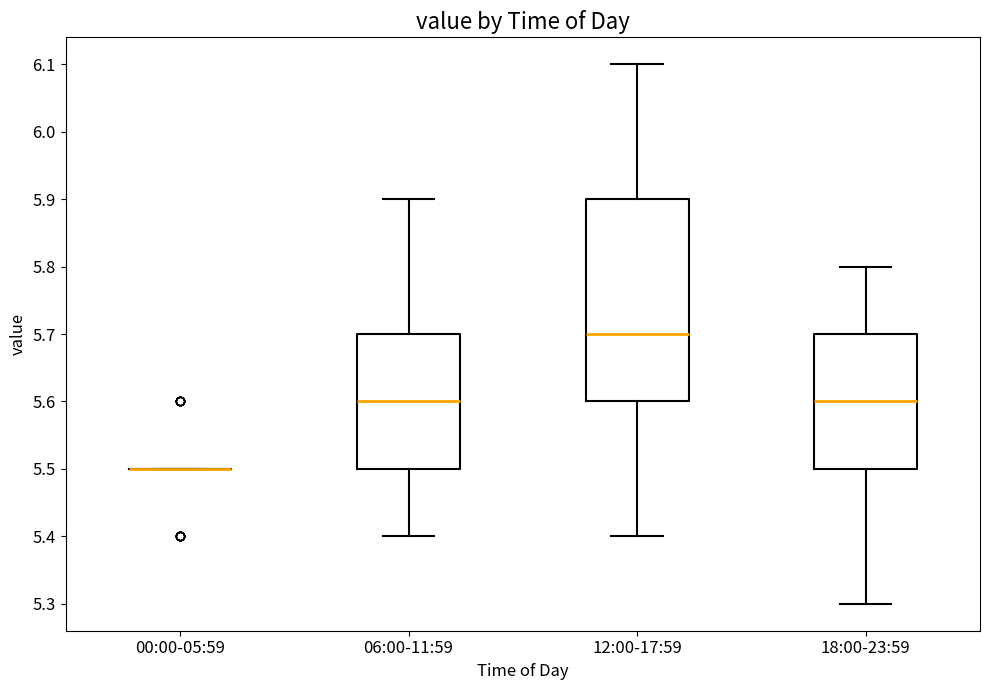

Comparing the boxes themselves (not the whiskers), which one is the tallest?

12:00-17:59